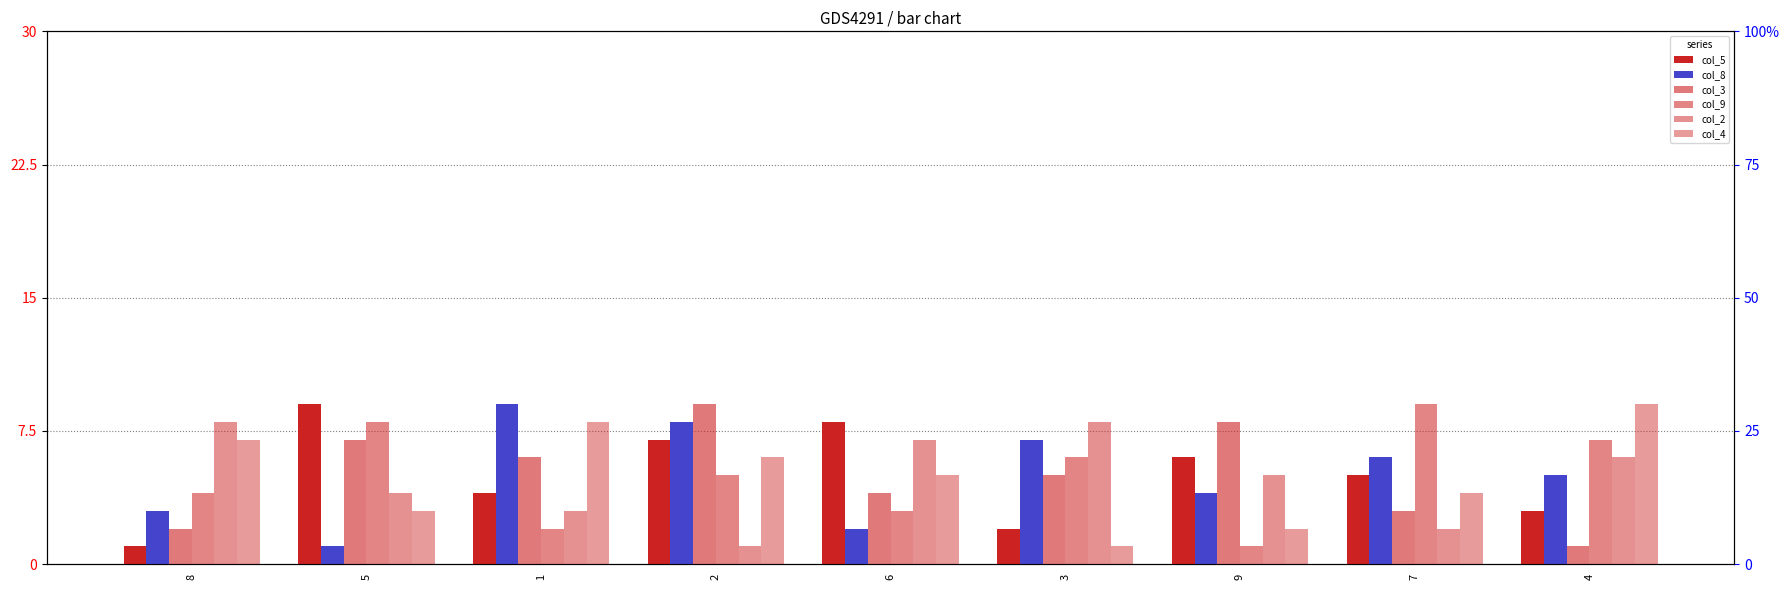

Which series has the widest spread of values?

col_5